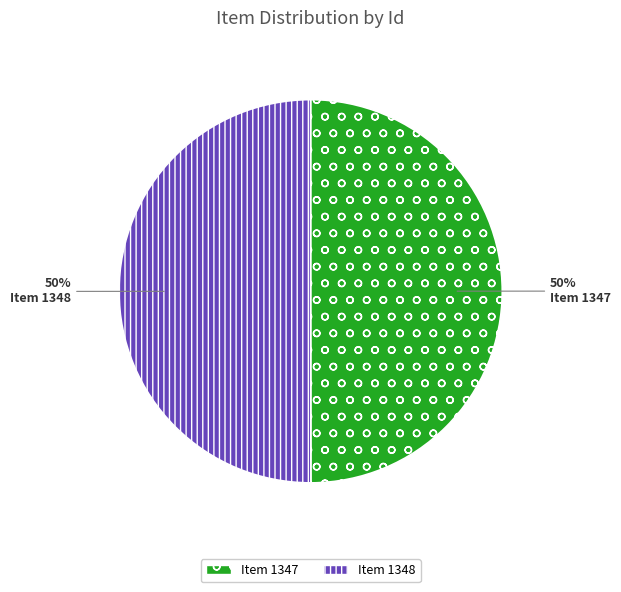

What is the ratio of the value at Item 1347 to the value at Item 1348?

1.0